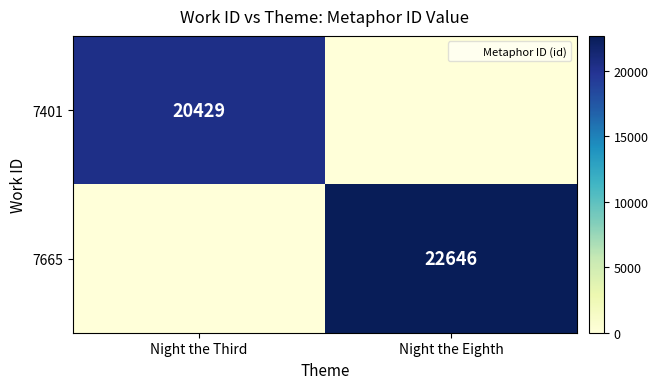

Which series has the largest total across all categories?

7665